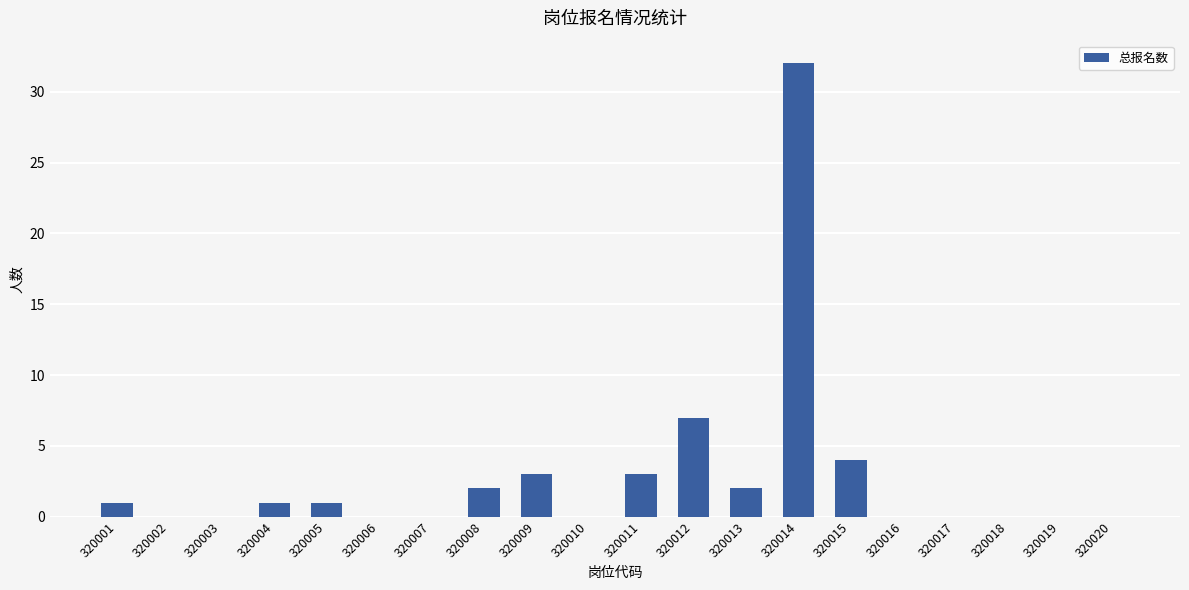

The chart shows a value of 44 at 320014. True or false?

False